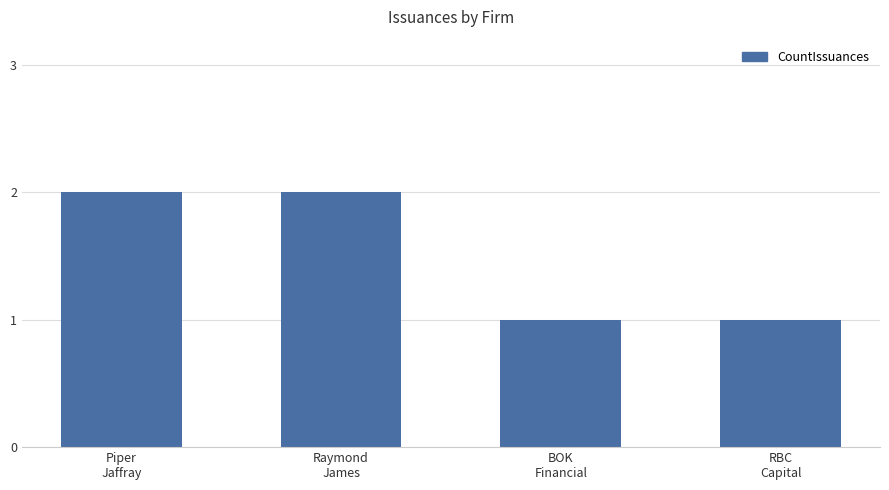

What is the sum of all values?

6